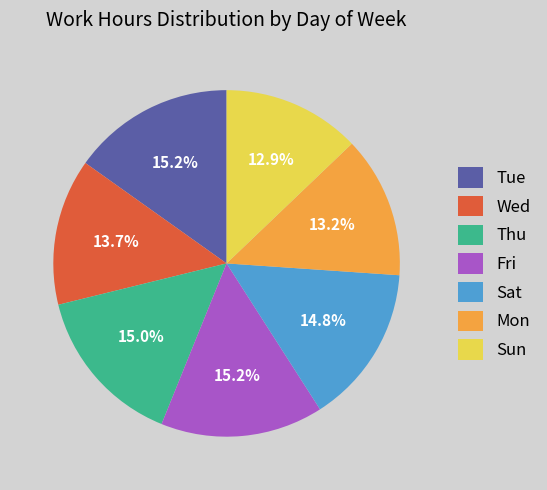

How many slices are in this pie chart?

7